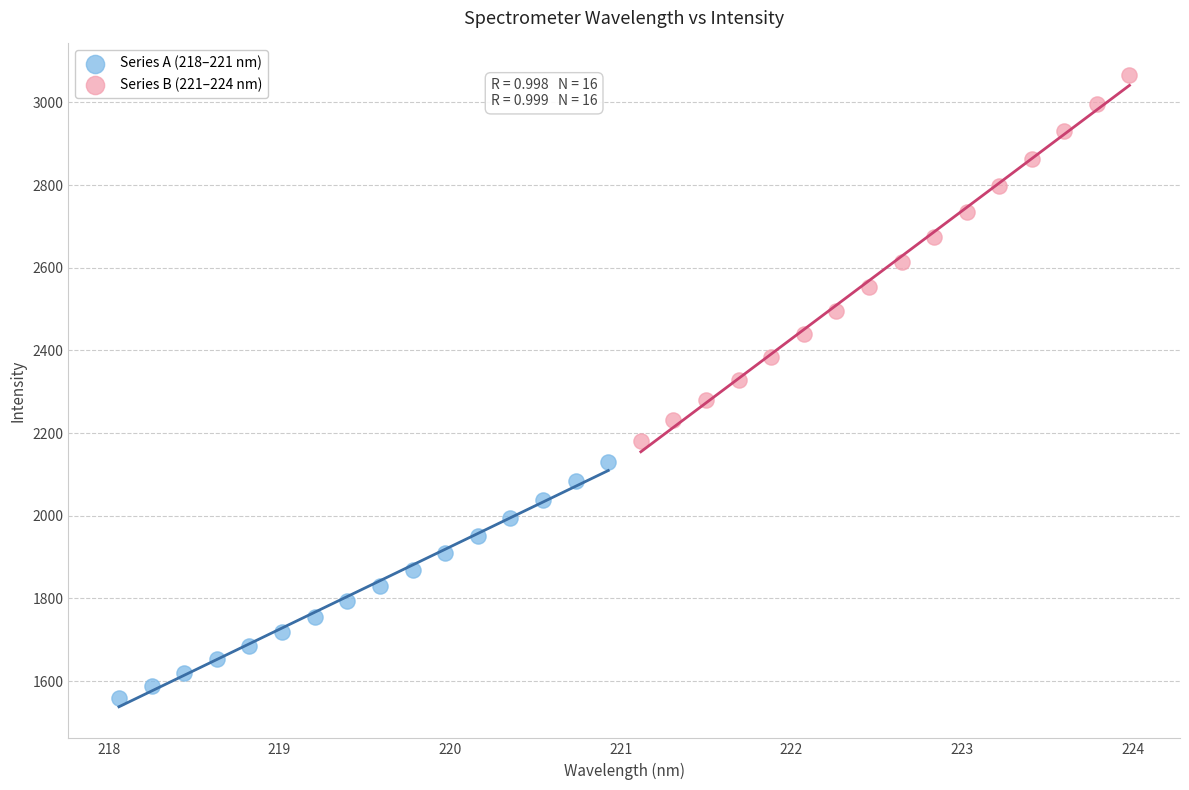

Which series reaches the minimum Y coordinate?

Series A (218–221 nm)